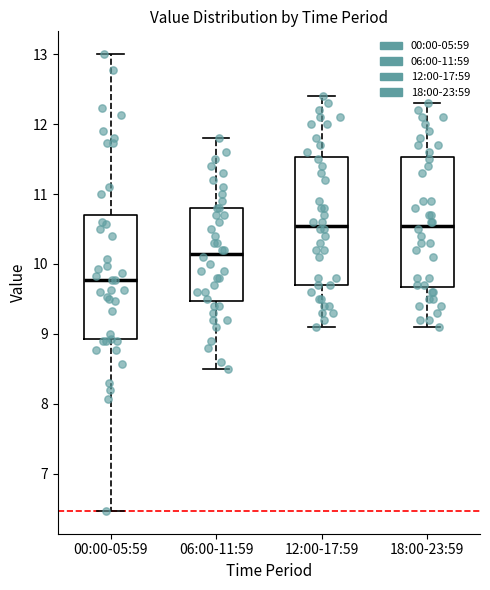

Reading left to right, transcribe this box plot: for each box, give where its median line is, the range the box spans, and where its two whiskers end, as read against the y-axis. The values are not printed on the chart, so give them approximately, as read against the axis.

00:00-05:59: median 9.8, box 8.9 to 10.7, whiskers 6.5 to 13.0
06:00-11:59: median 10.2, box 9.5 to 10.8, whiskers 8.5 to 11.8
12:00-17:59: median 10.6, box 9.7 to 11.5, whiskers 9.1 to 12.4
18:00-23:59: median 10.6, box 9.7 to 11.5, whiskers 9.1 to 12.3